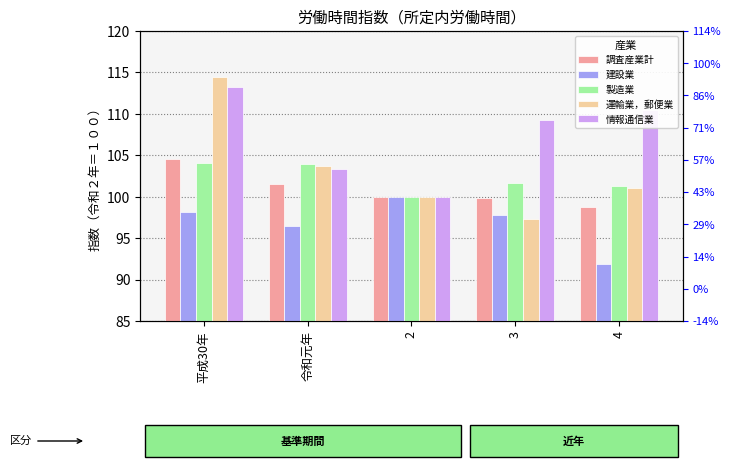

What is the difference between the maximum and minimum values in the 調査産業計 series?

5.9